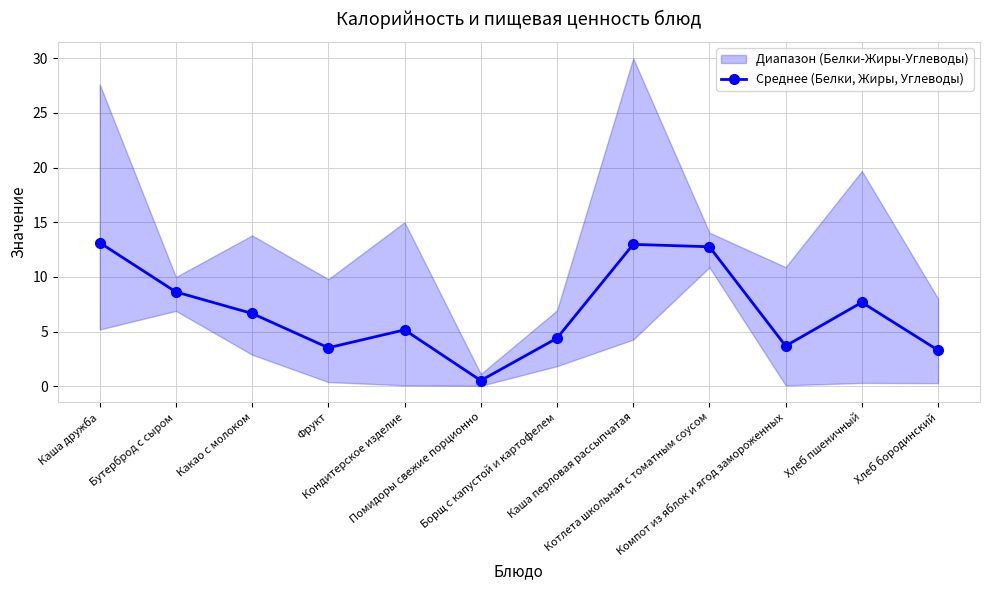

What is the label of the 11th point from the right?

Бутерброд с сыром